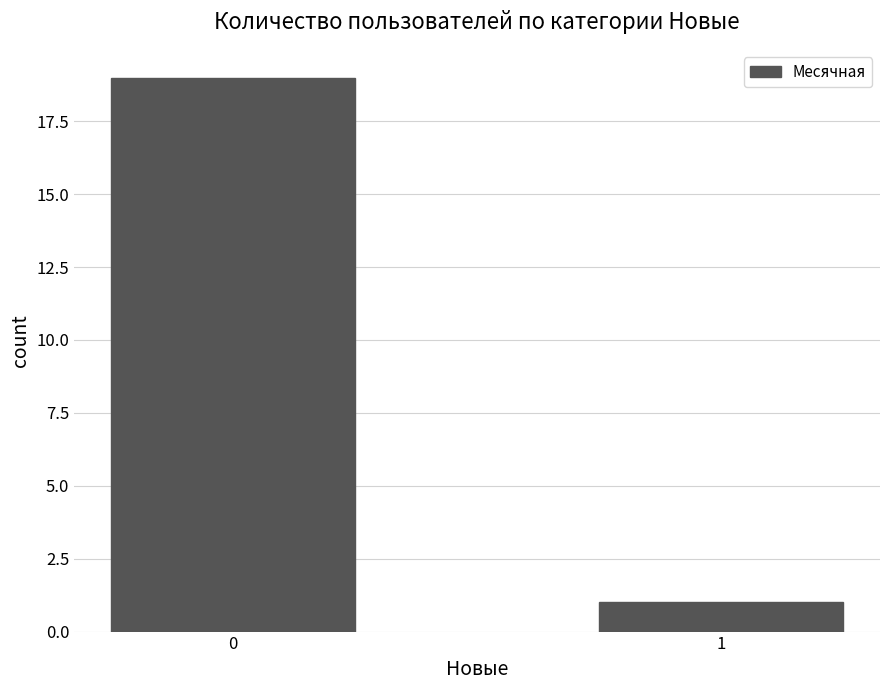

Rank the categories by value from lowest to highest.

1, 0